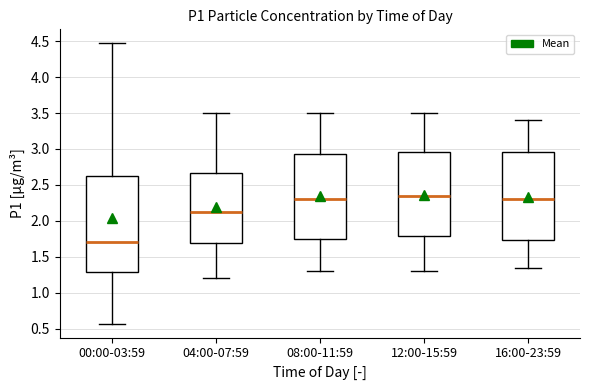

Reading left to right, read every box against the y-axis: the position of its median line, the range the box covers, and the ends of its whiskers. The values are not printed on the chart, so give them approximately, as read against the axis.

00:00-03:59: median 1.70, box 1.30 to 2.65, whiskers 0.55 to 4.45
04:00-07:59: median 2.15, box 1.70 to 2.65, whiskers 1.20 to 3.50
08:00-11:59: median 2.30, box 1.75 to 2.95, whiskers 1.30 to 3.50
12:00-15:59: median 2.35, box 1.80 to 2.95, whiskers 1.30 to 3.50
16:00-23:59: median 2.30, box 1.75 to 2.95, whiskers 1.35 to 3.40